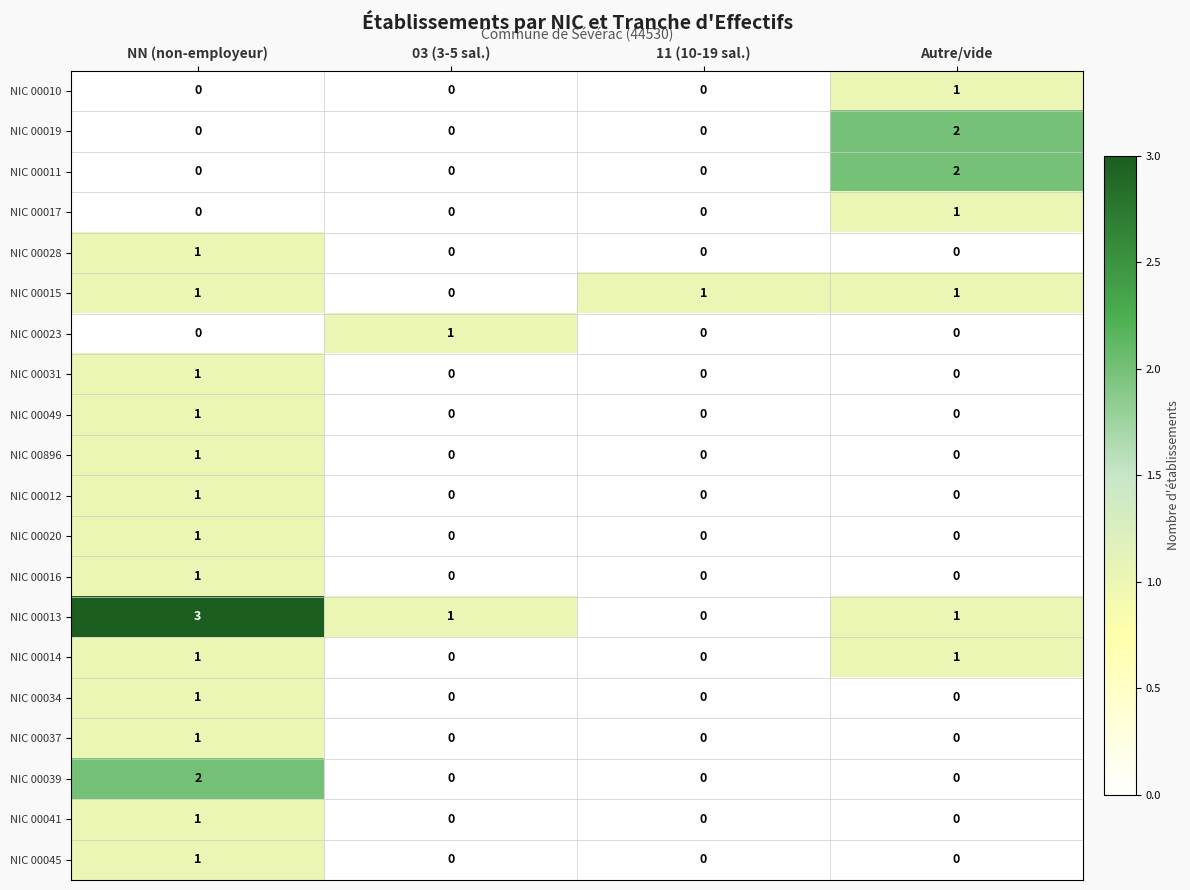

What is the total value across all series at 03 (3-5 sal.)?

2